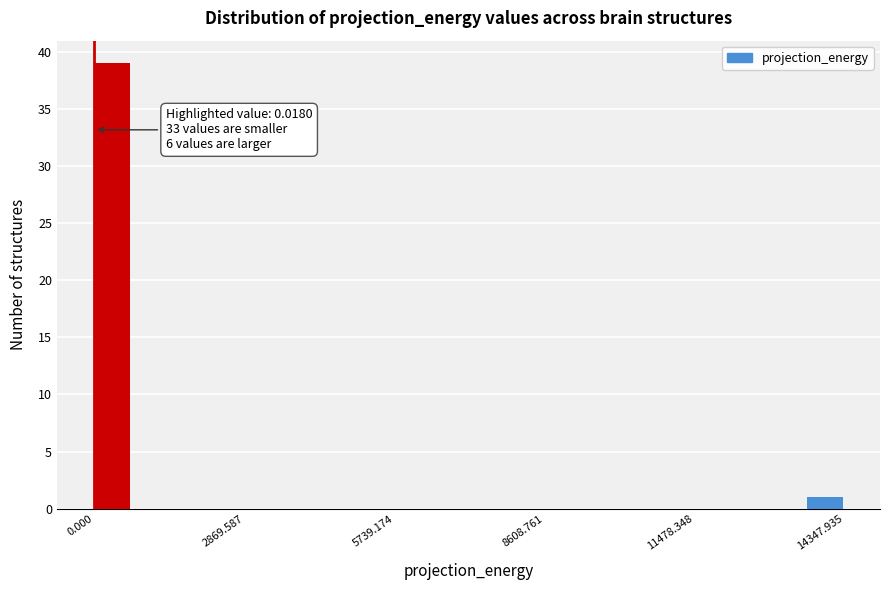

Around what value on the x-axis is the tallest bar? Give the approximate position of its centre, as read against the axis.

500